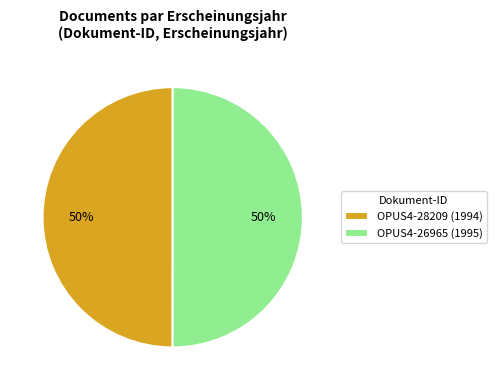

True or false: OPUS4-28209 (1994) accounts for 43% of the total.

False